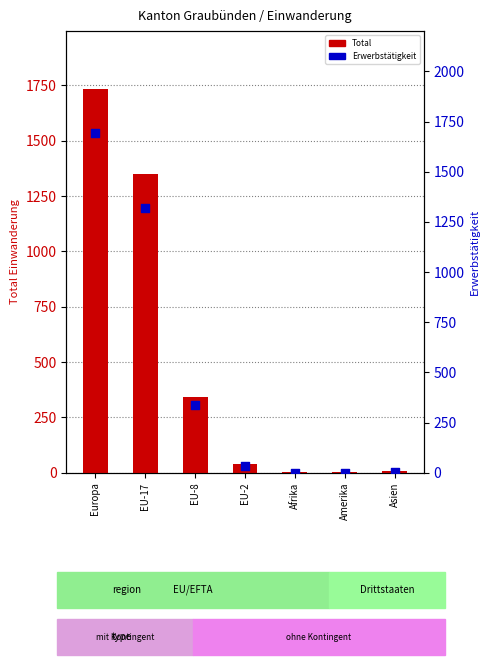

At which category is the sum across all series the highest?

Europa